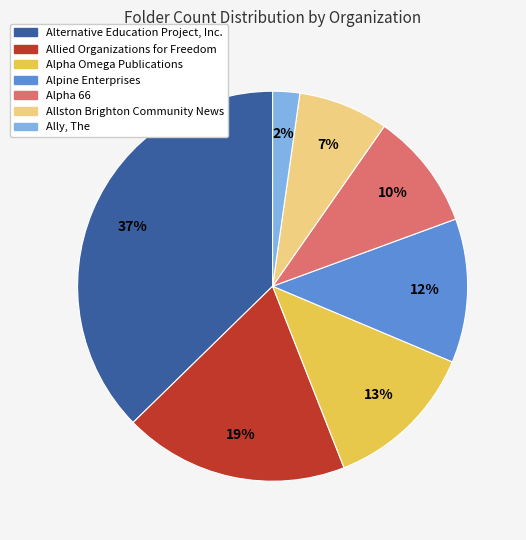

Is there any slice that represents more than half of the pie?

No